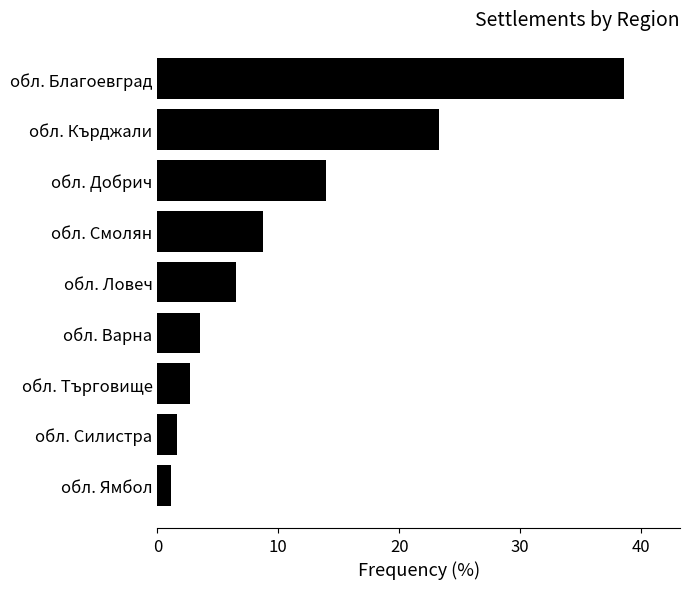

What value does the data have at обл. Ловеч?

6.5